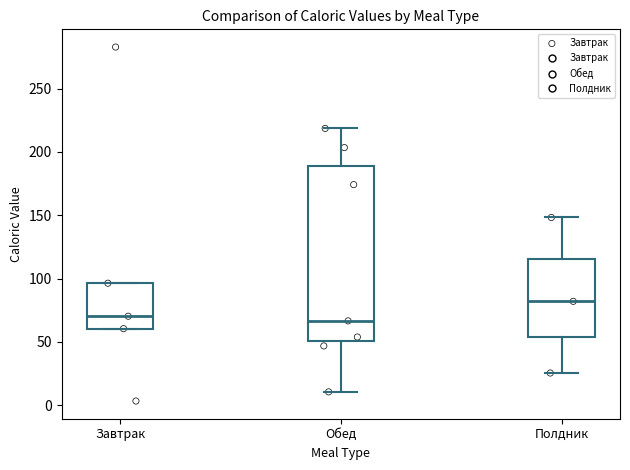

Reading left to right, read every box against the y-axis: the position of its median line, the range the box covers, and the ends of its whiskers. The values are not printed on the chart, so give them approximately, as read against the axis.

Завтрак: median 70, box 60 to 95, whiskers 60 to 95
Обед: median 65, box 50 to 190, whiskers 10 to 220
Полдник: median 80, box 55 to 115, whiskers 25 to 150